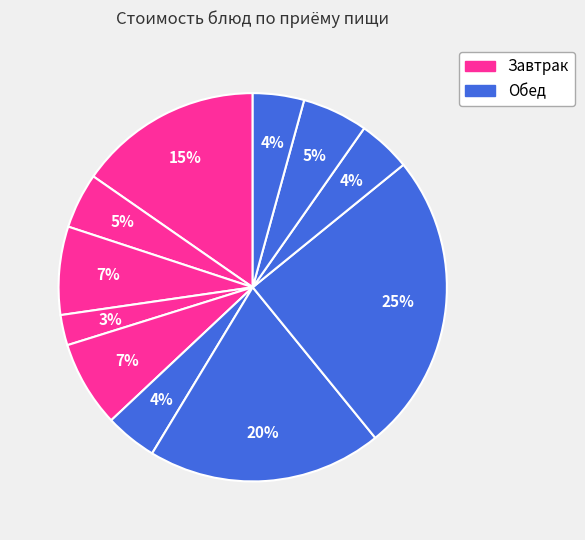

Count the number of slices in the pie.

11